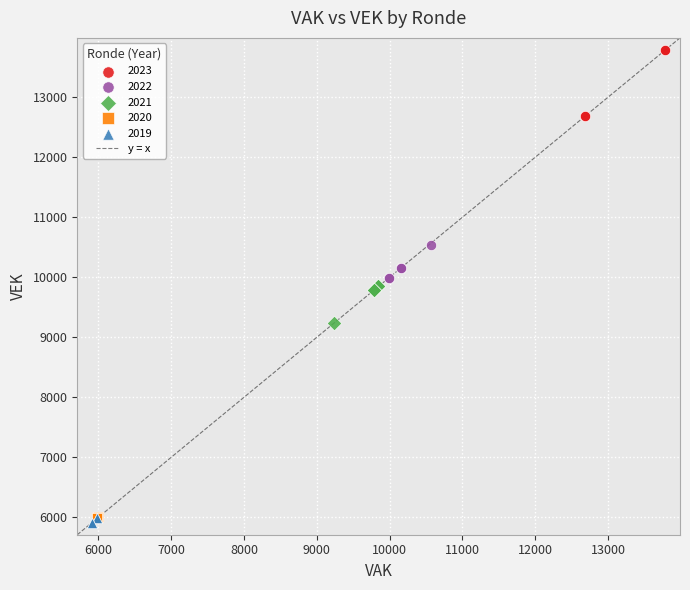

Which series contains the highest Y value?

2023